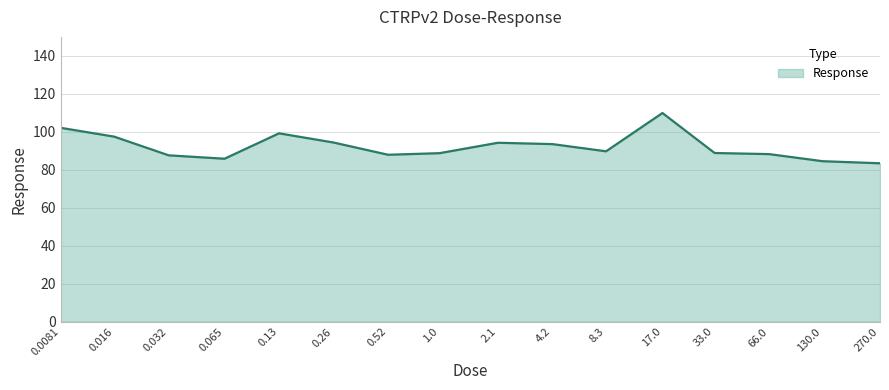

Count the number of categories in the chart.

16